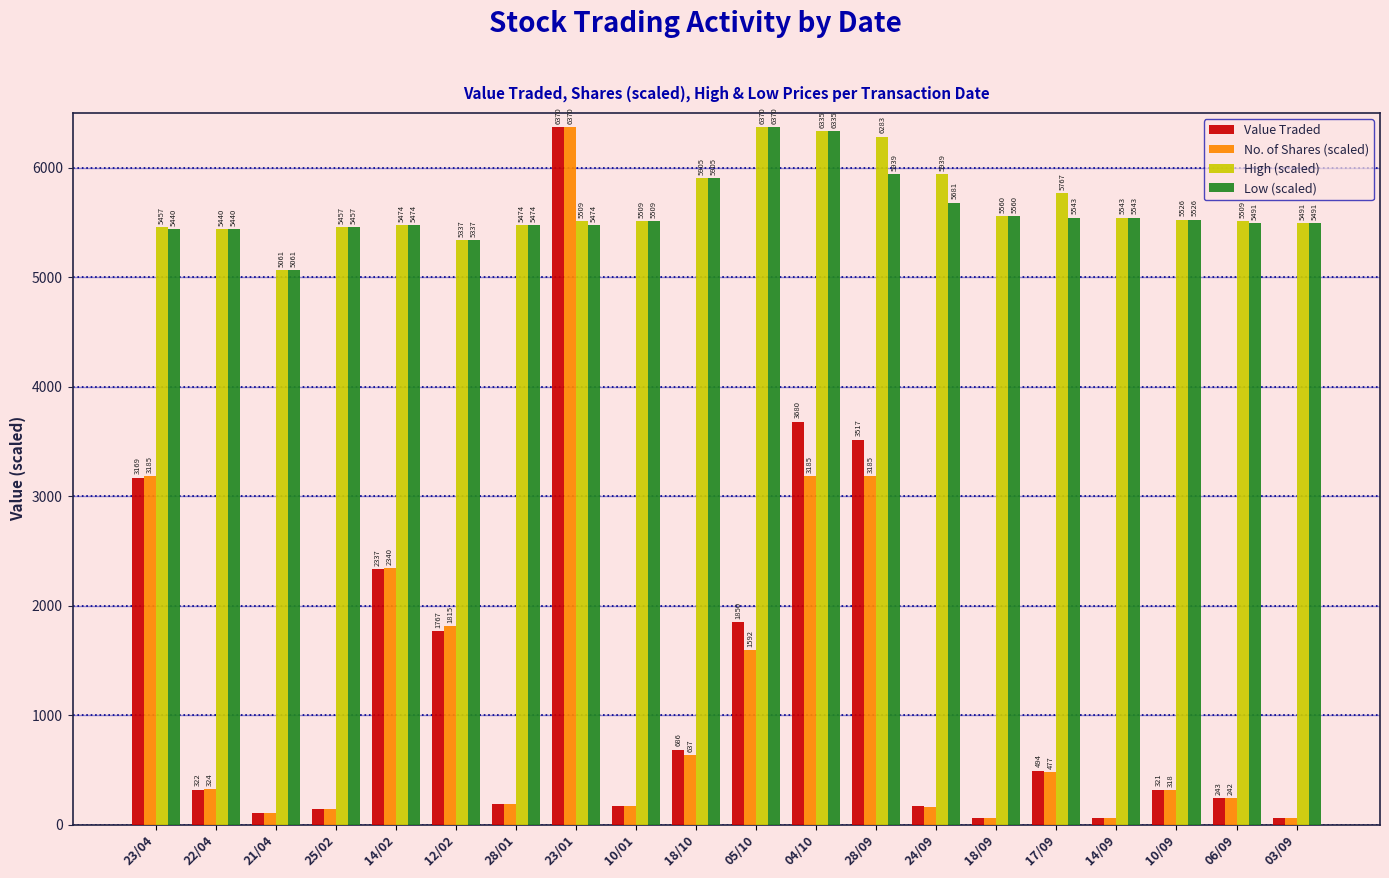

Is it true that No. of Shares (scaled) equals 1815.5 at 12/02?

True